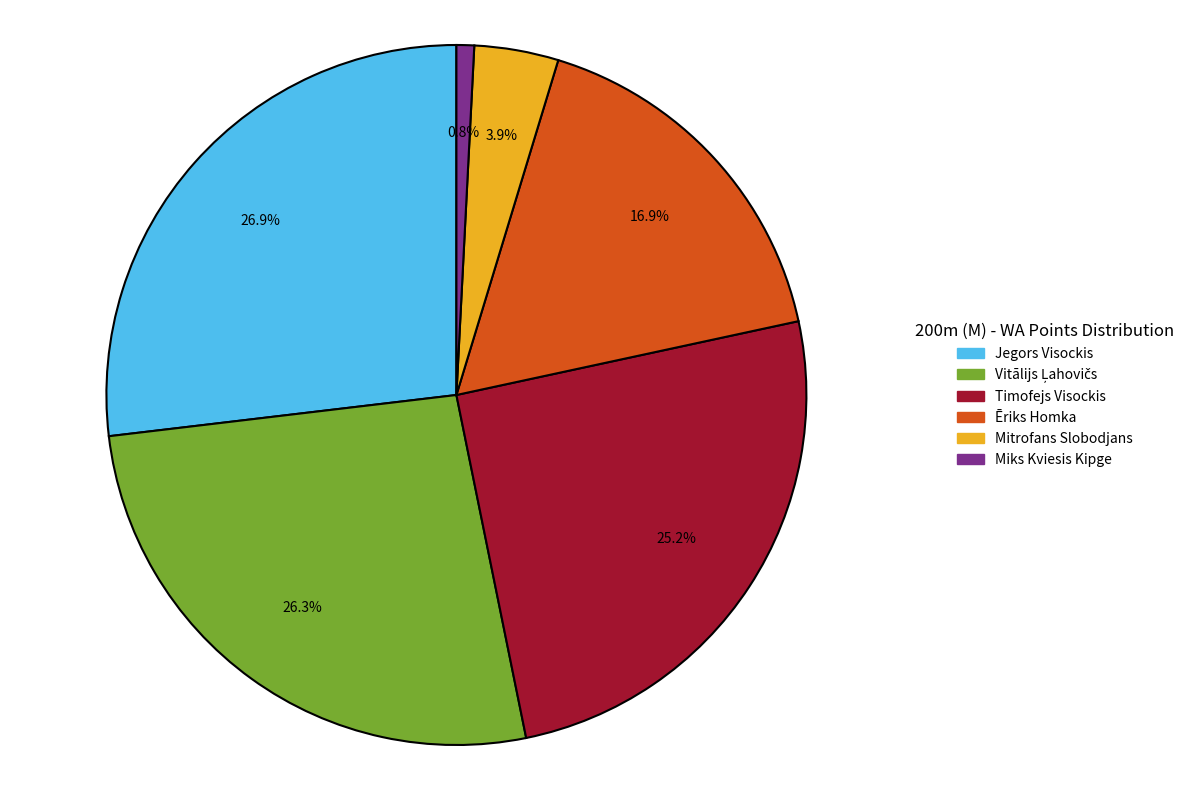

Between Ēriks Homka and Jegors Visockis, which is larger?

Jegors Visockis